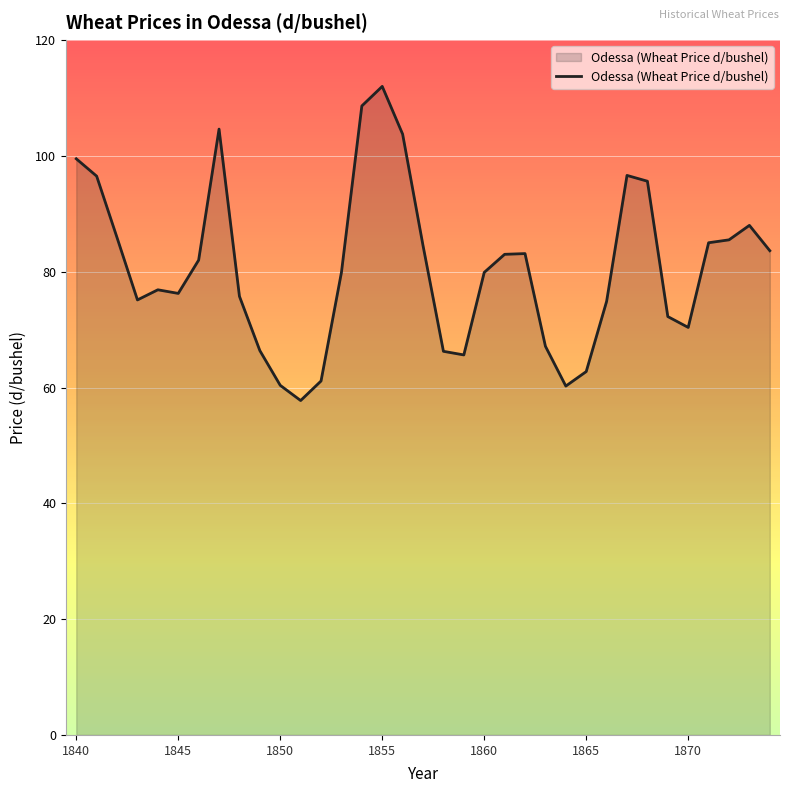

What is the maximum value shown in the chart?

112.0